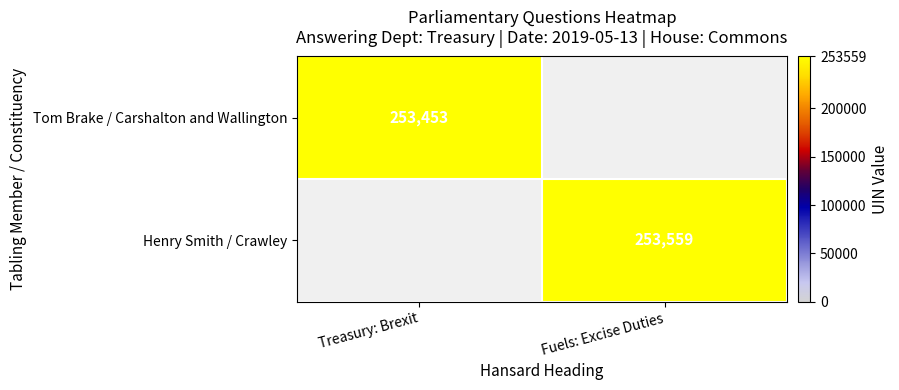

At which category is the sum across all series the highest?

Fuels: Excise Duties